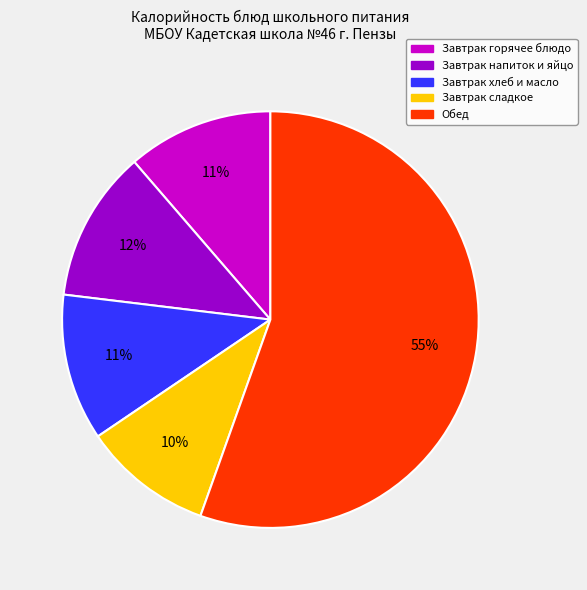

To the nearest percent, what percentage of the pie is Завтрак хлеб и масло?

11%